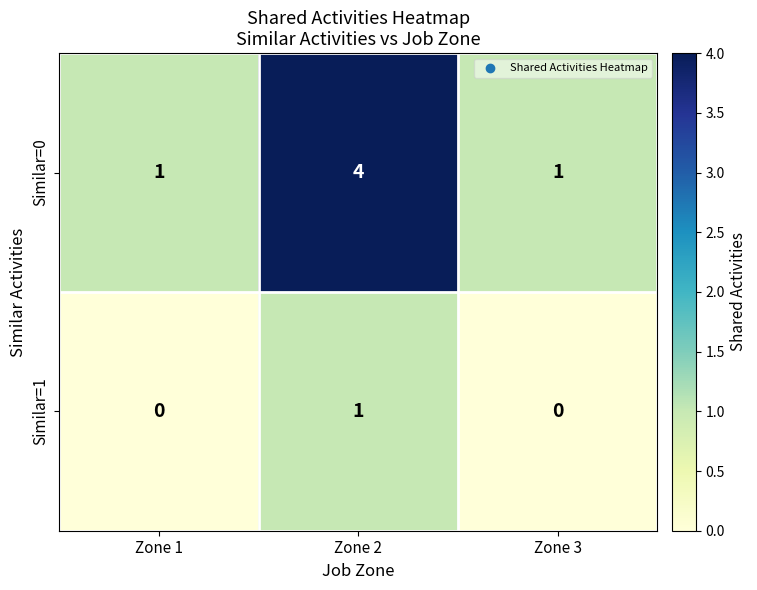

What is the sum of the Similar=0 values at Zone 2 and Zone 3?

5